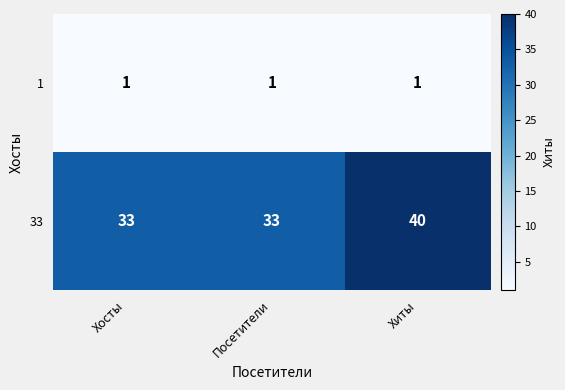

The 33 series shows 51 at Посетители. True or false?

False